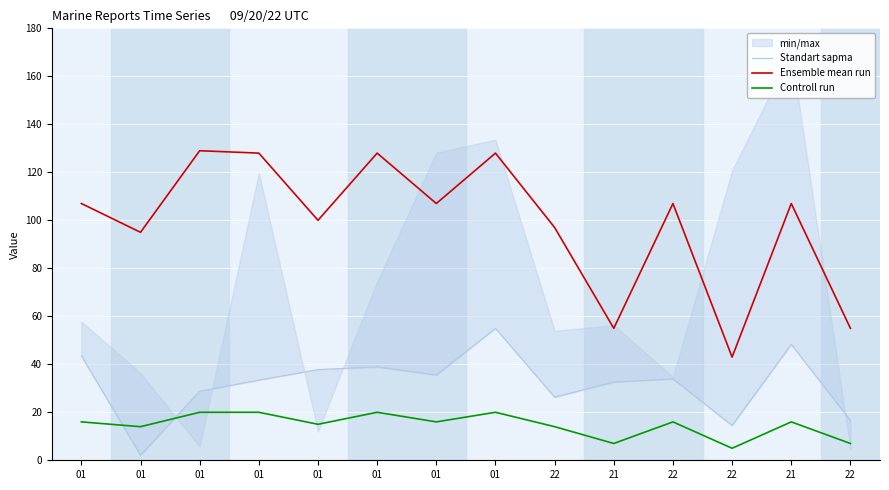

True or false: Ensemble mean run and Standart sapma cross at least once.

False